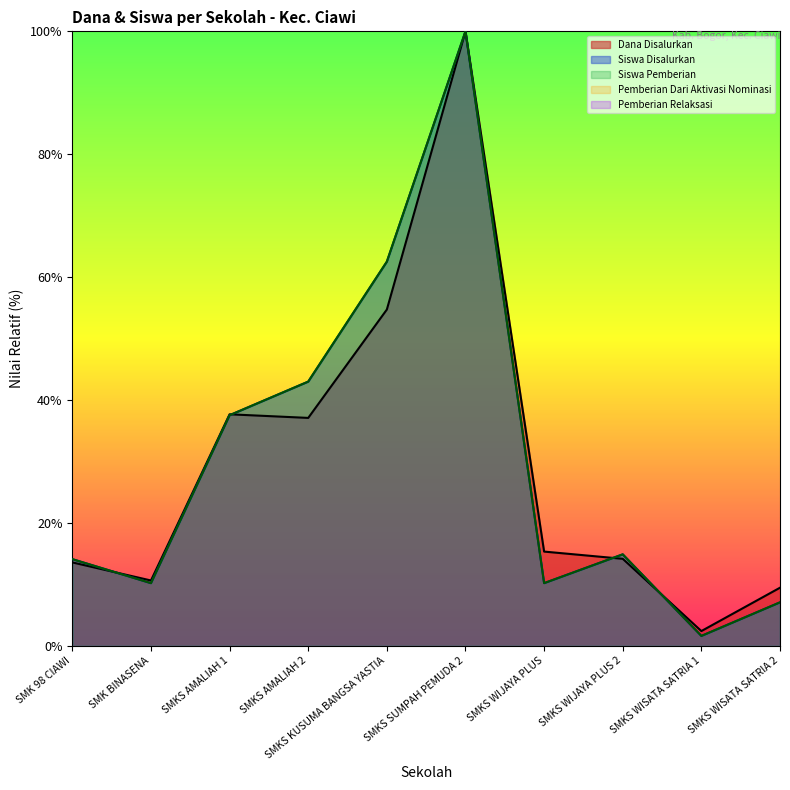

At which label does Siswa Pemberian first exceed 14?

SMK 98 CIAWI